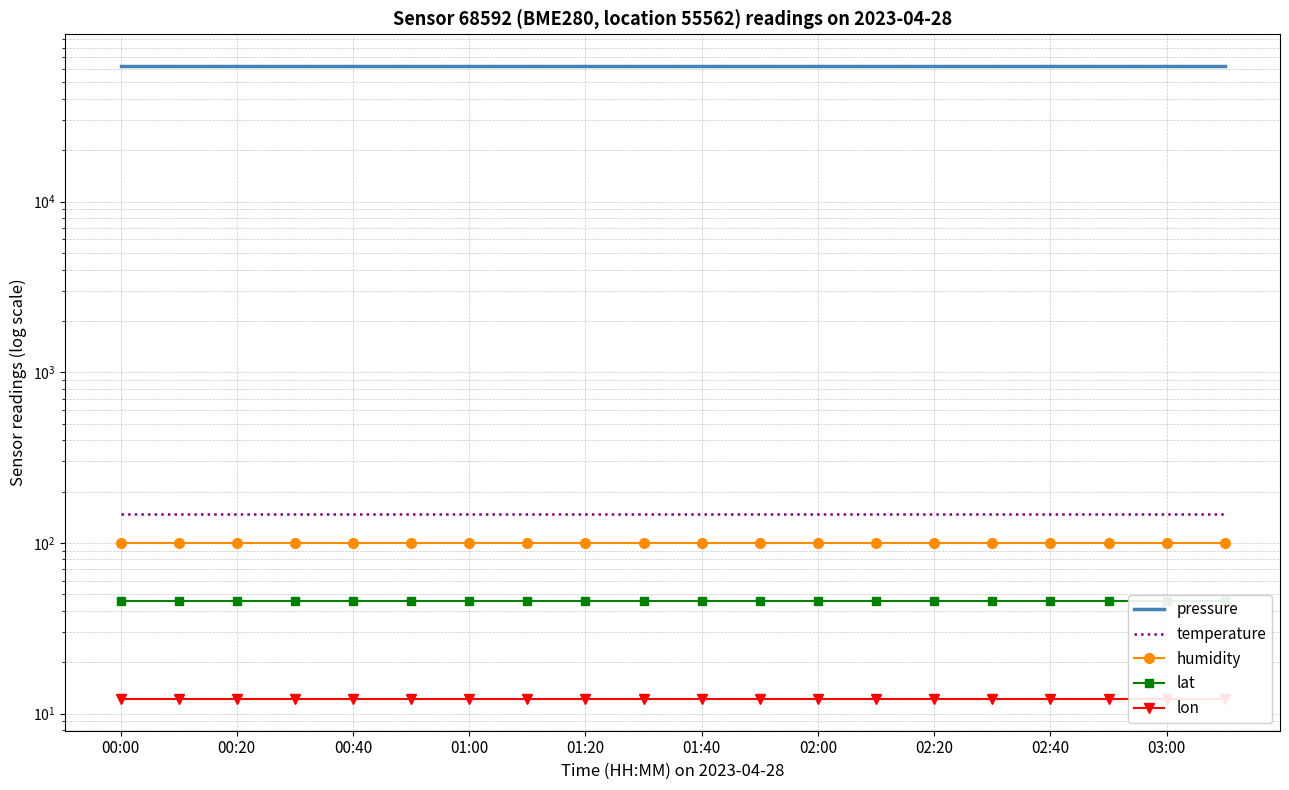

What are all the series names shown in the legend?

pressure, temperature, humidity, lat, lon